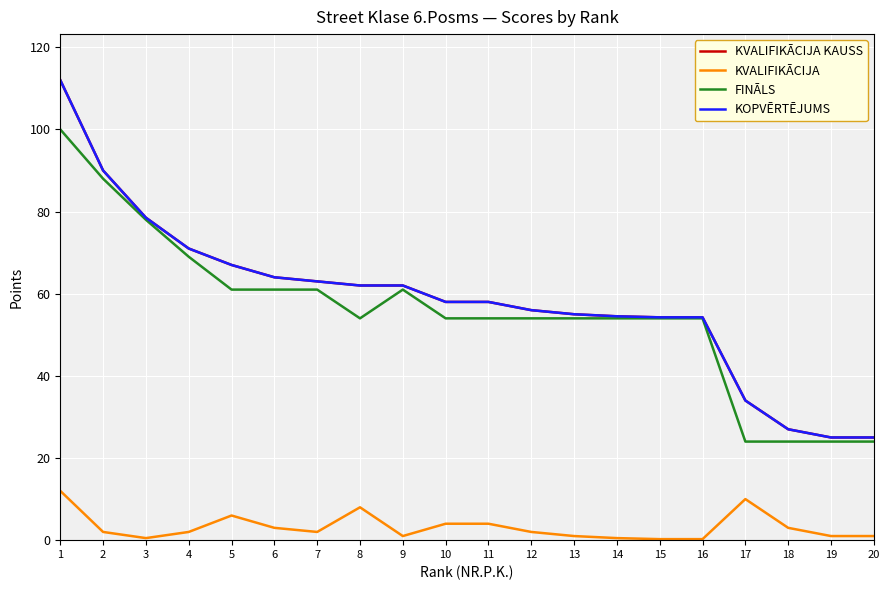

True or false: KVALIFIKĀCIJA KAUSS and FINĀLS cross at least once.

False